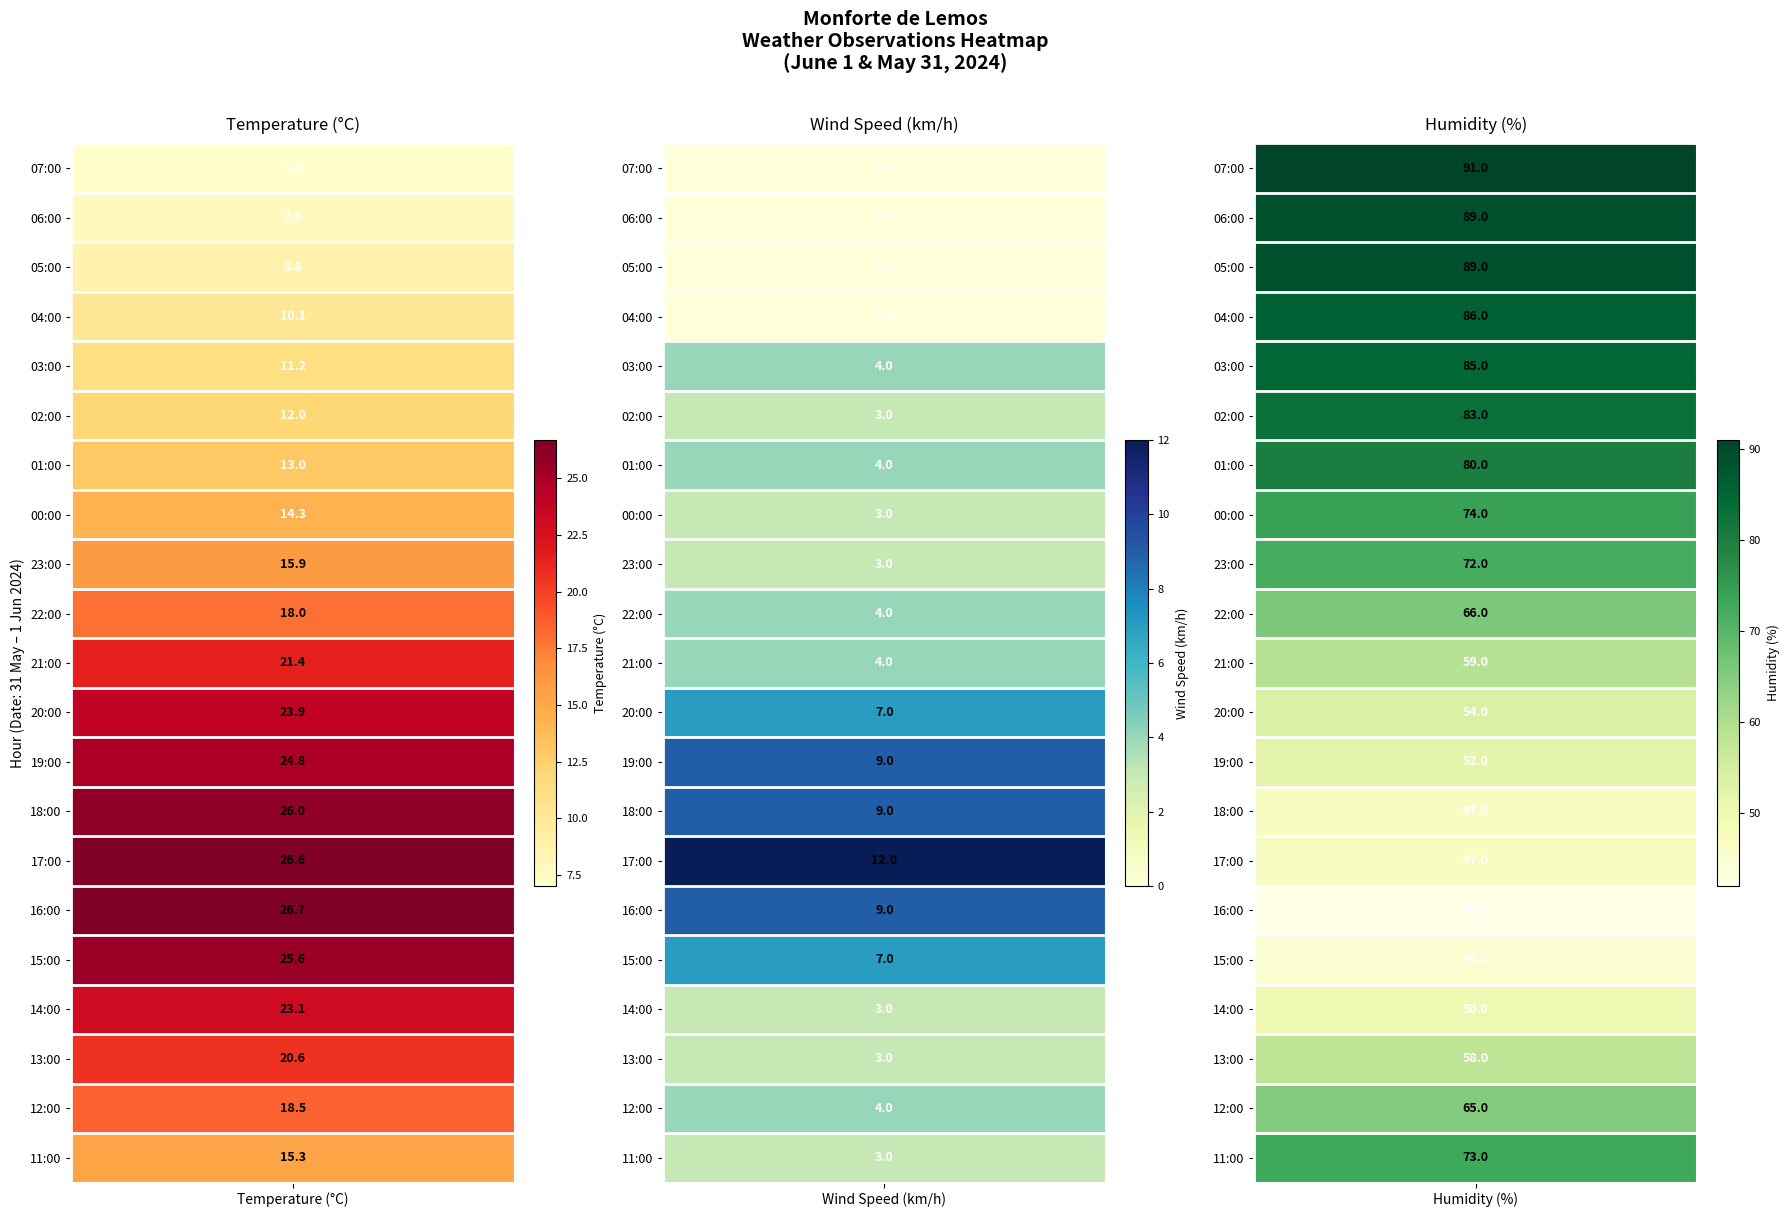

Between 2 and 3, which is larger?

3